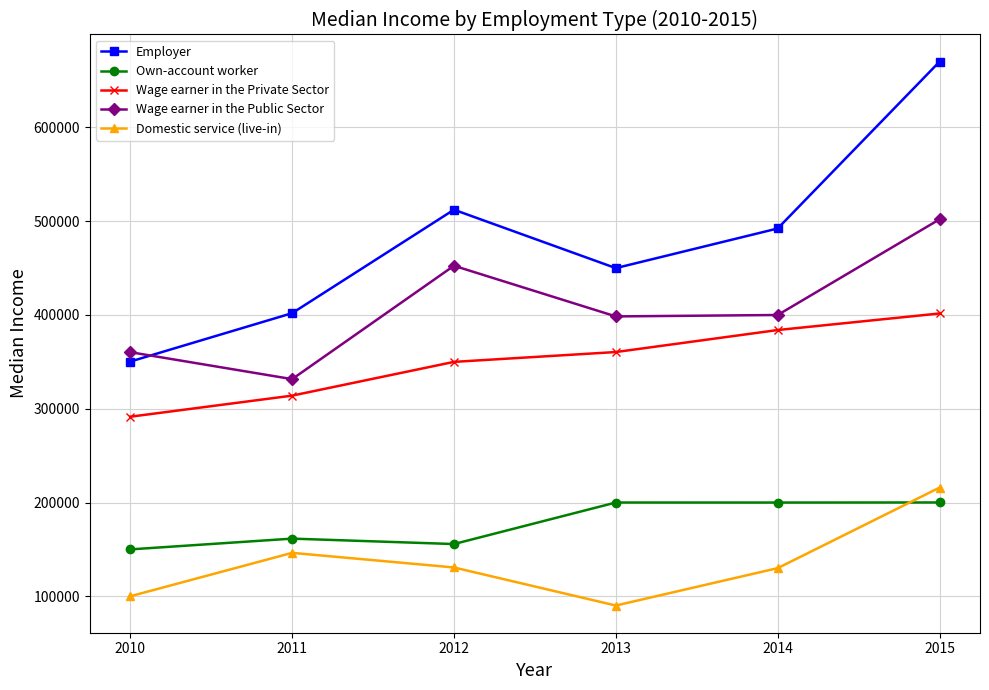

Is the value of Domestic service (live-in) at 2013 greater than the value of Wage earner in the Public Sector at 2013?

No